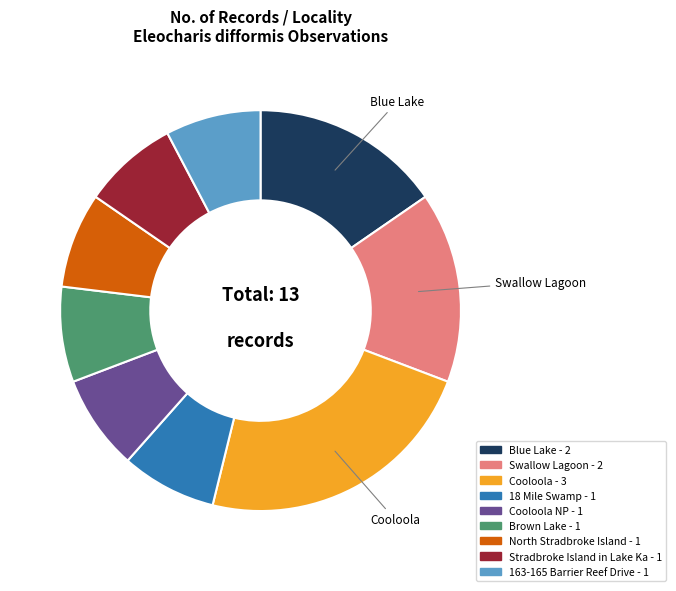

Does any single category account for the majority?

No